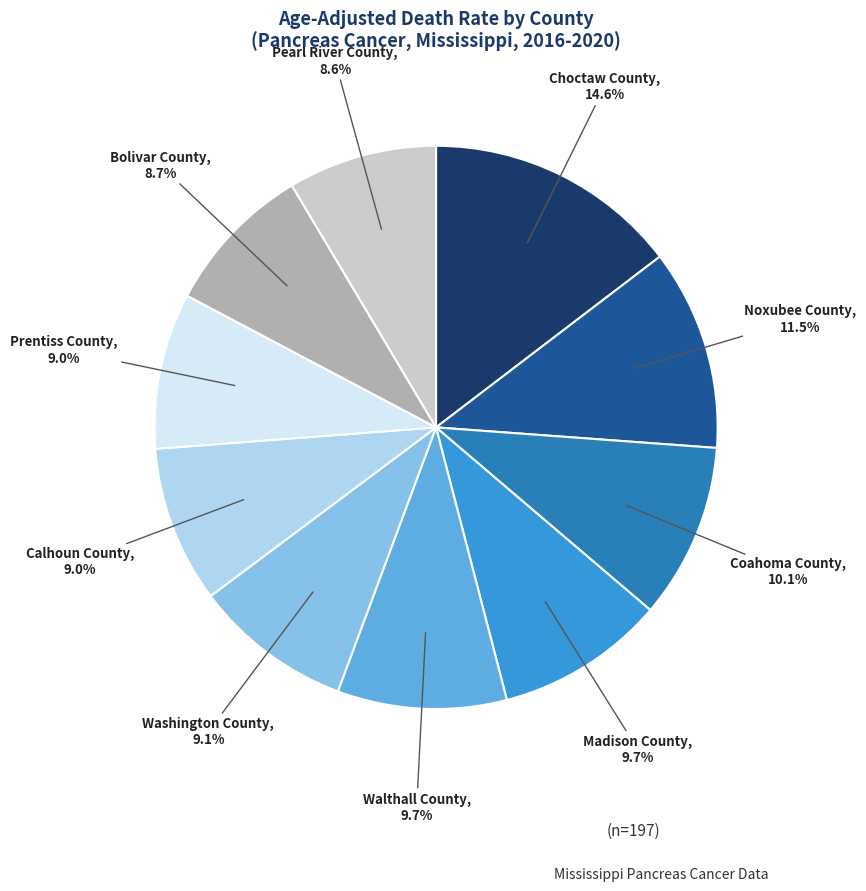

Does any single category account for the majority?

No